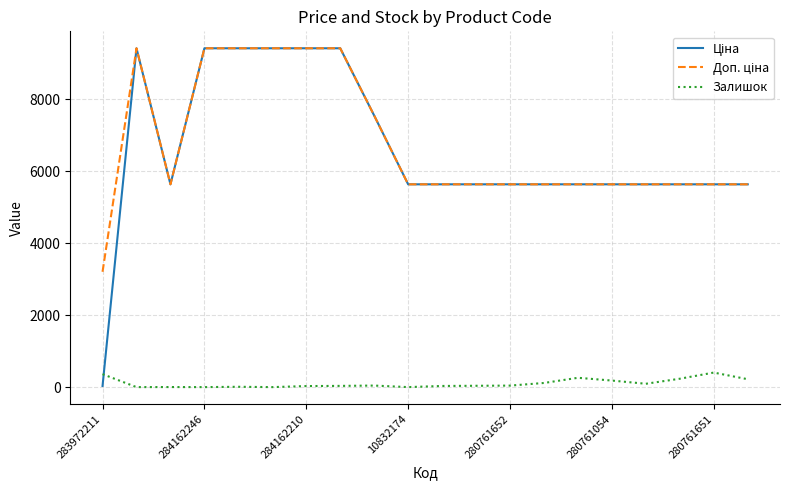

What is the maximum value shown in the chart?

9416.9